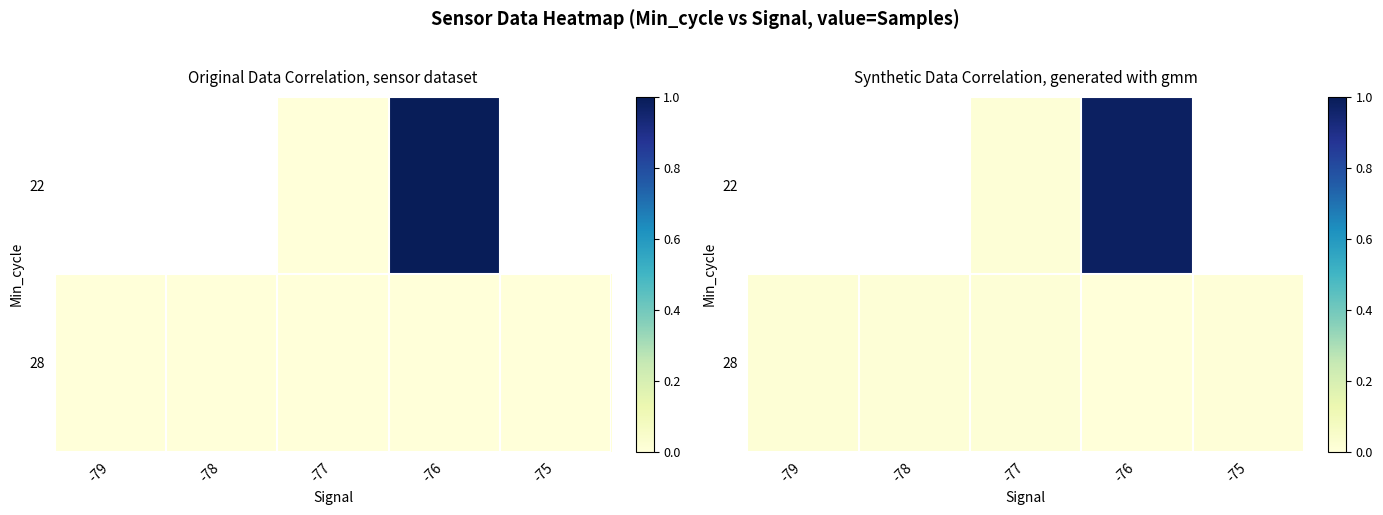

Rank the series by their average value, from highest to lowest.

22, 28